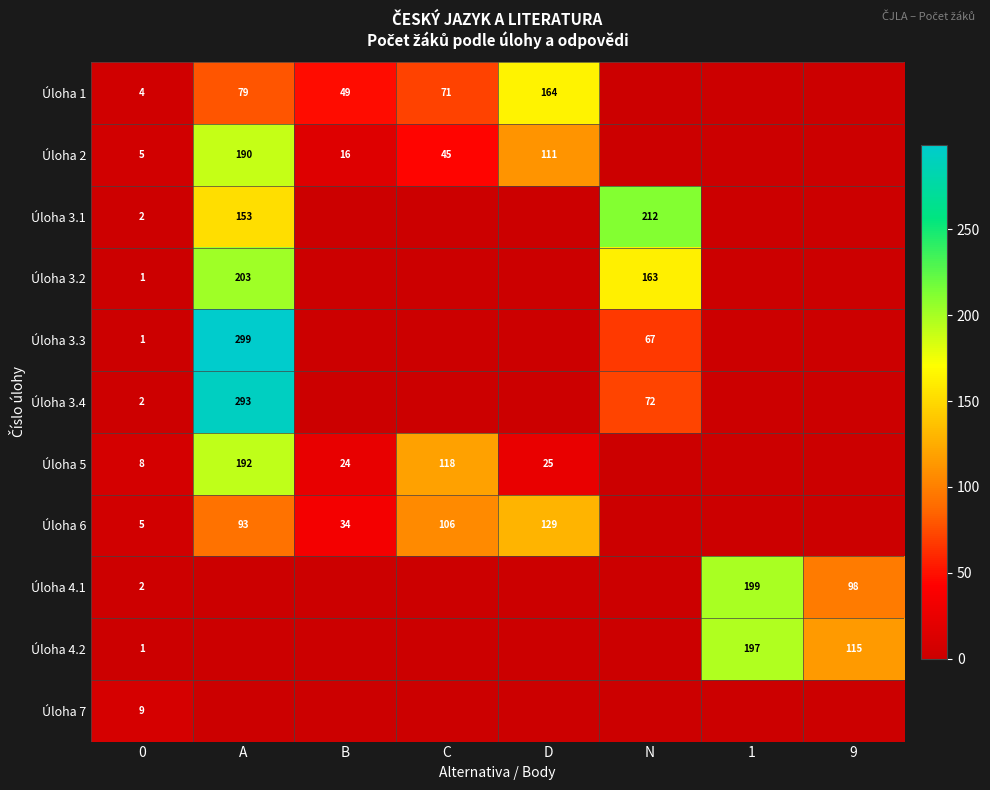

True or false: Úloha 6 has a value of 129 at D.

True